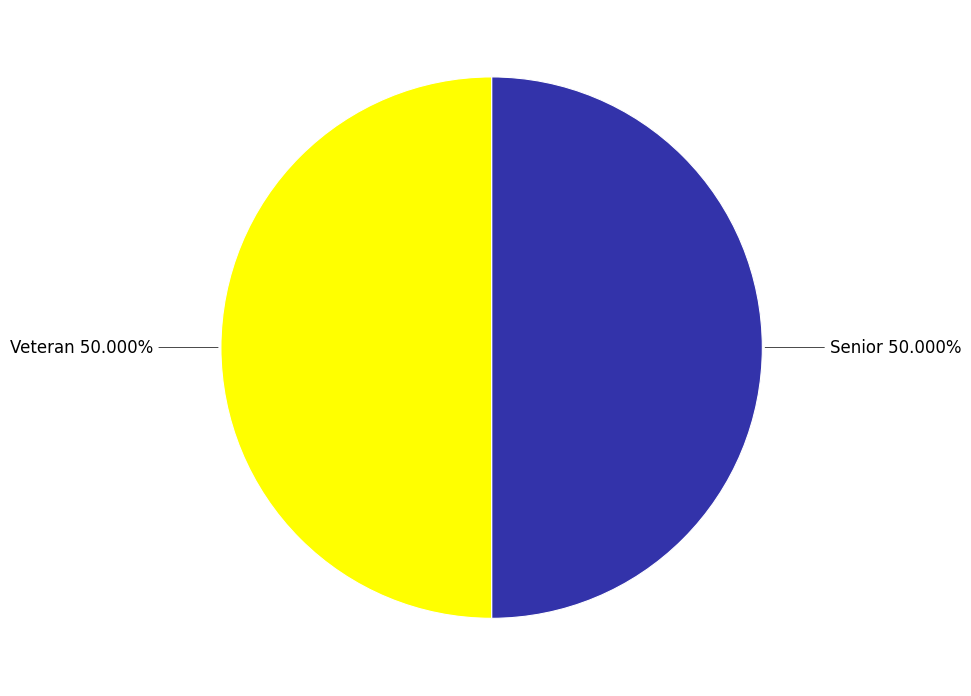

The Senior slice represents 50% of the pie. True or false?

True